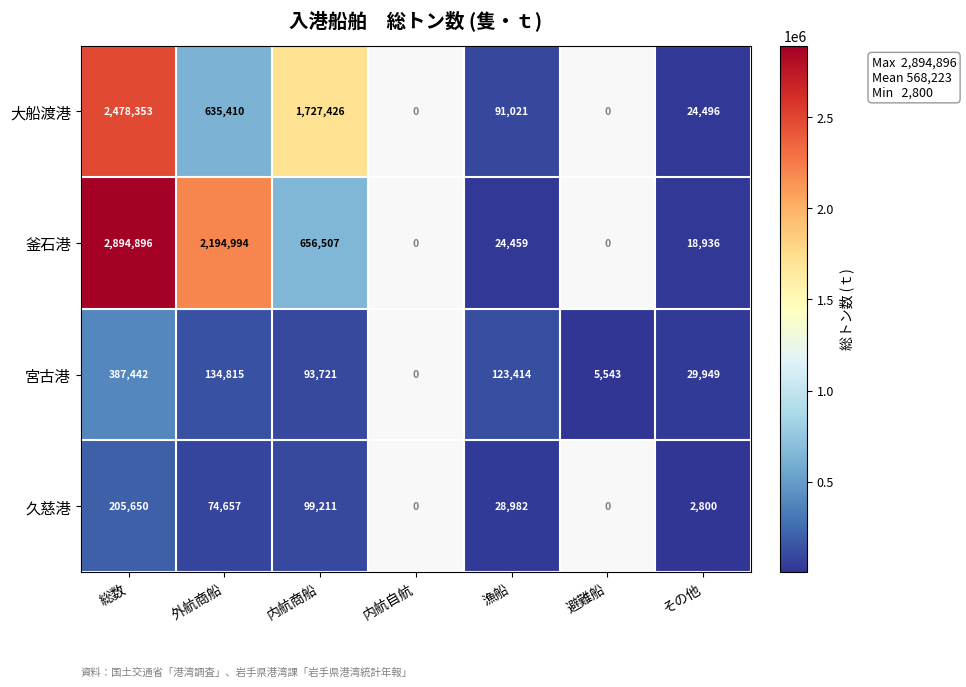

What is the greatest value displayed?

2894896.0